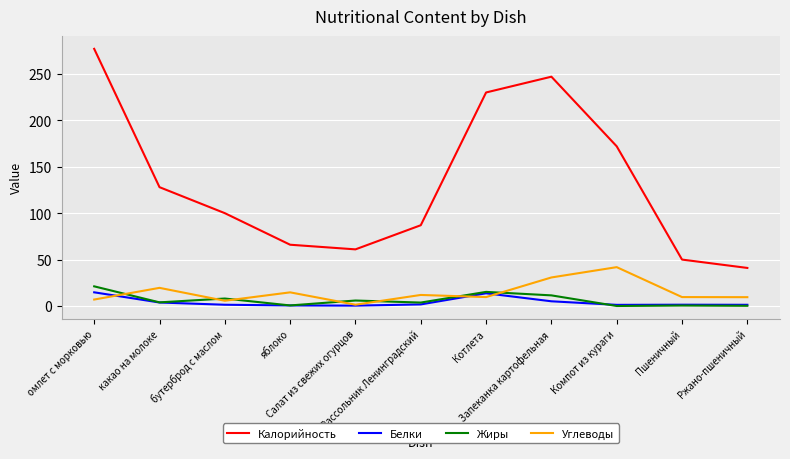

Which series has the largest total across all categories?

Калорийность